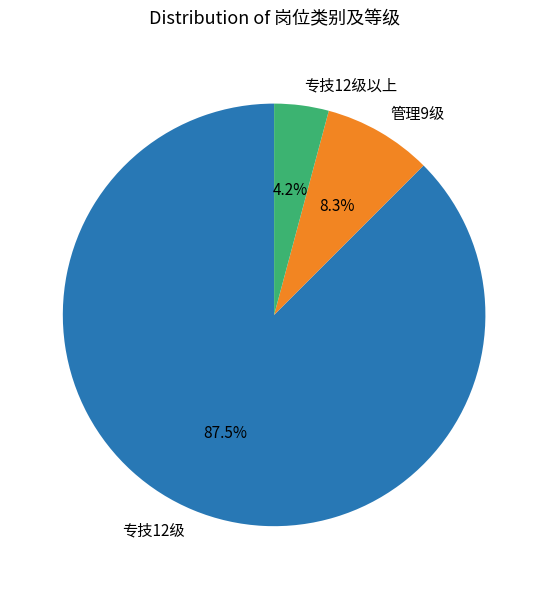

What is the largest slice in the pie chart?

专技12级